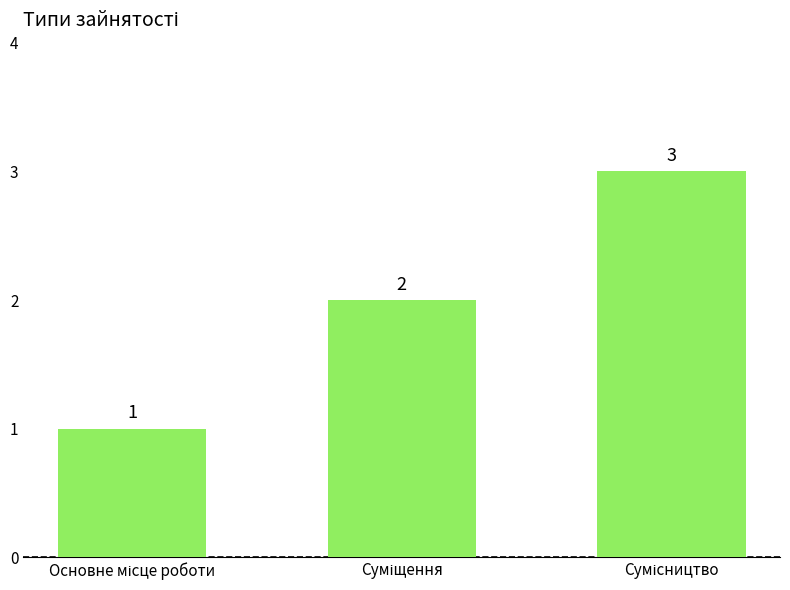

What is the greatest value displayed?

3